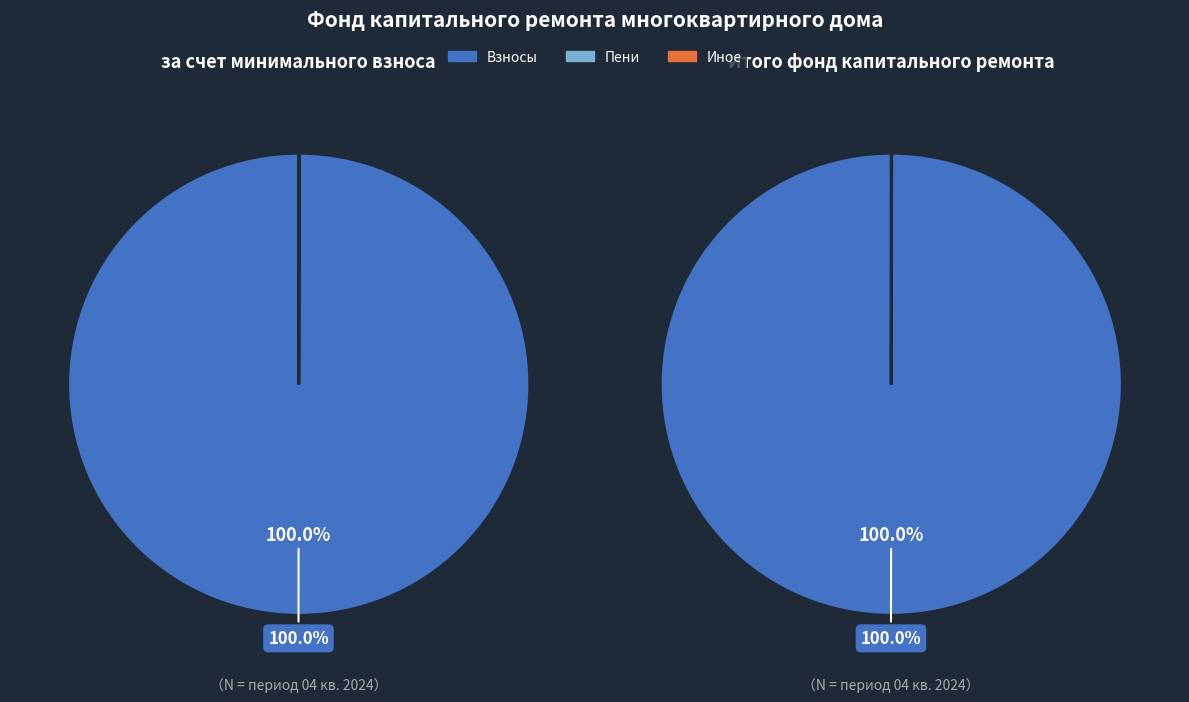

Is it true that Поступило взносов is 89% of the pie?

False